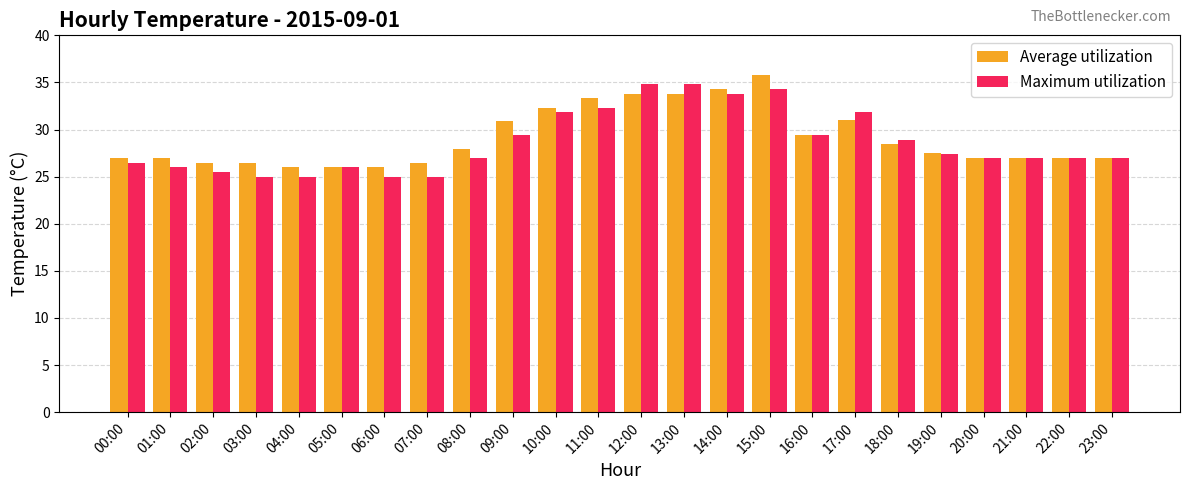

Count the number of data series in this chart.

2